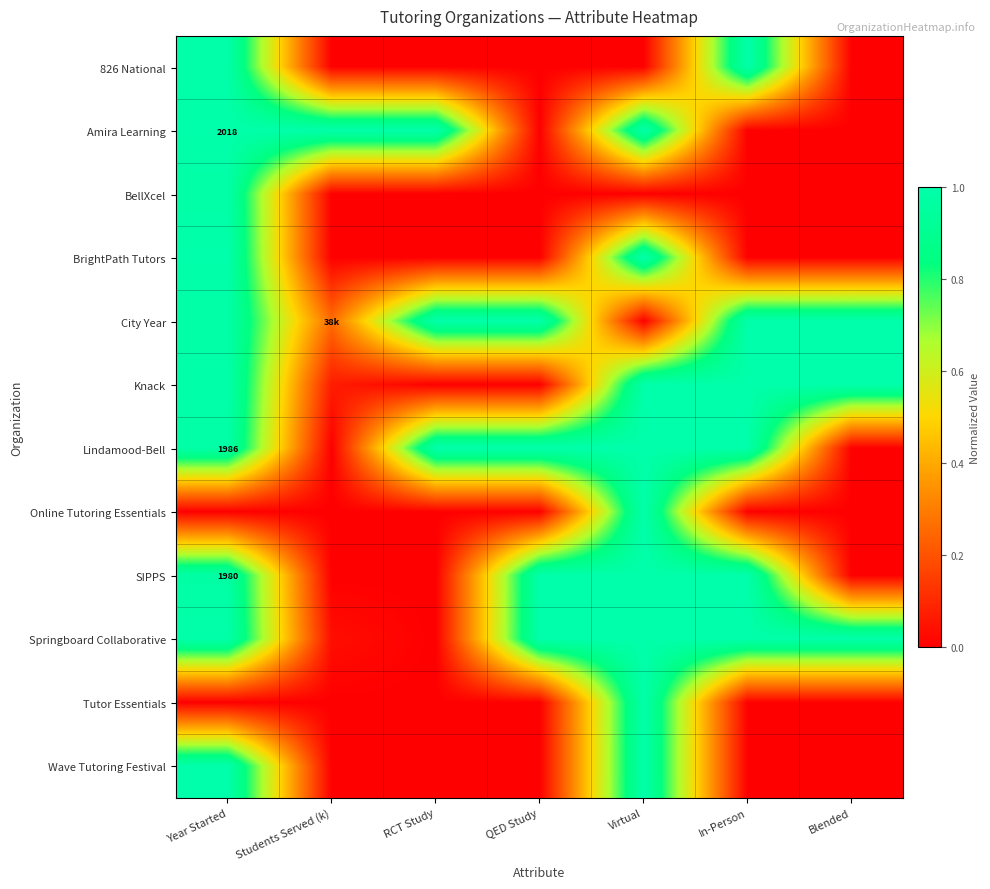

What is the maximum value for Springboard Collaborative?

1.0